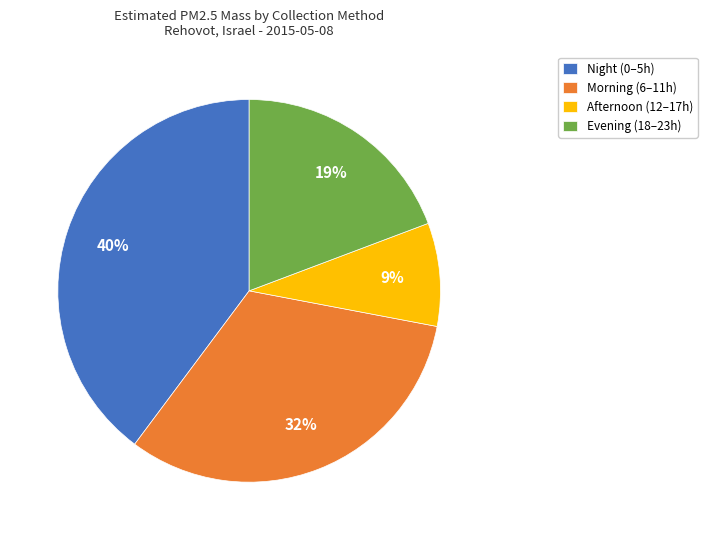

Is there a majority slice in this chart?

No